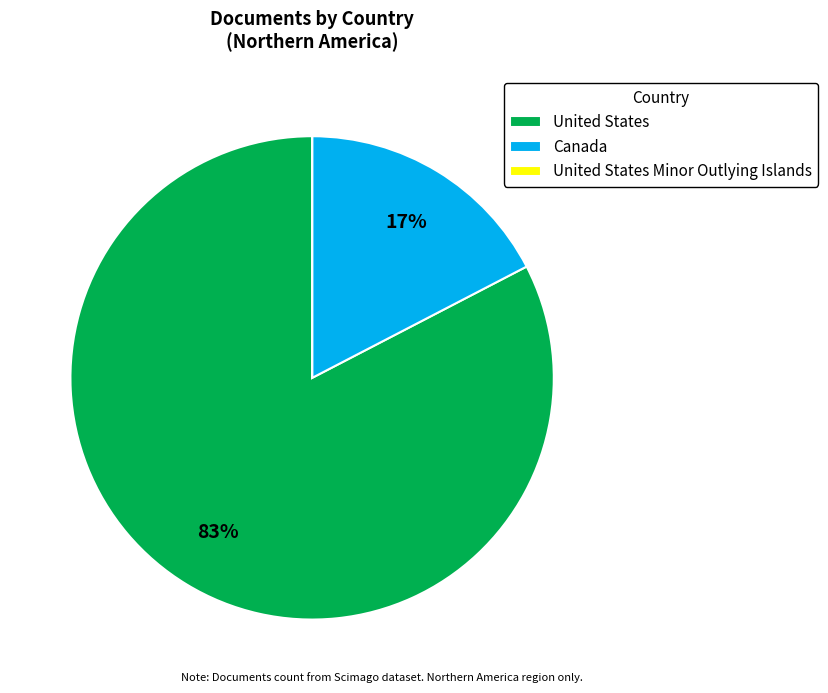

Is it true that United States is 93% of the pie?

False